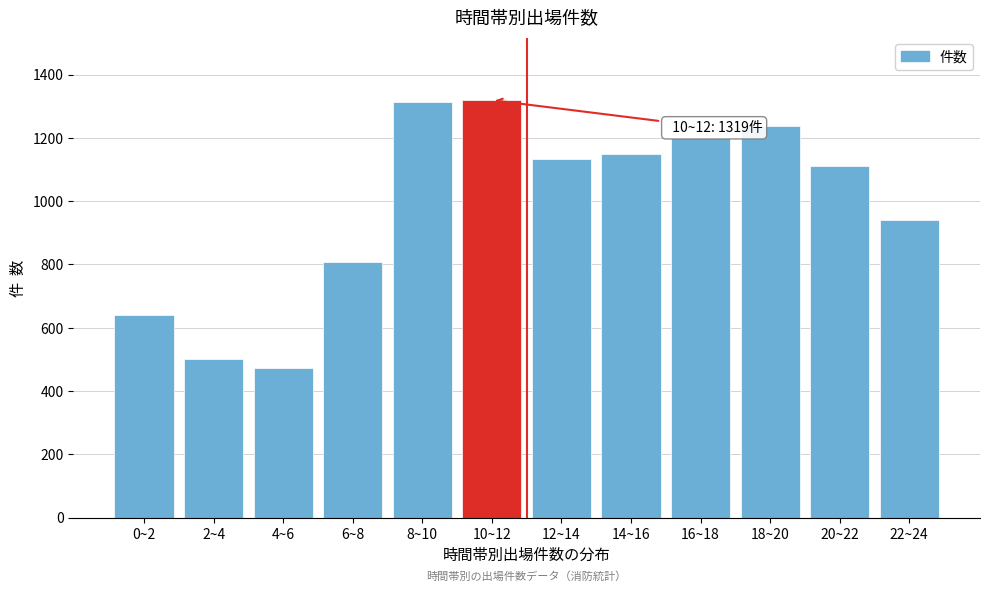

Which has a higher value, 8~10 or 20~22?

8~10